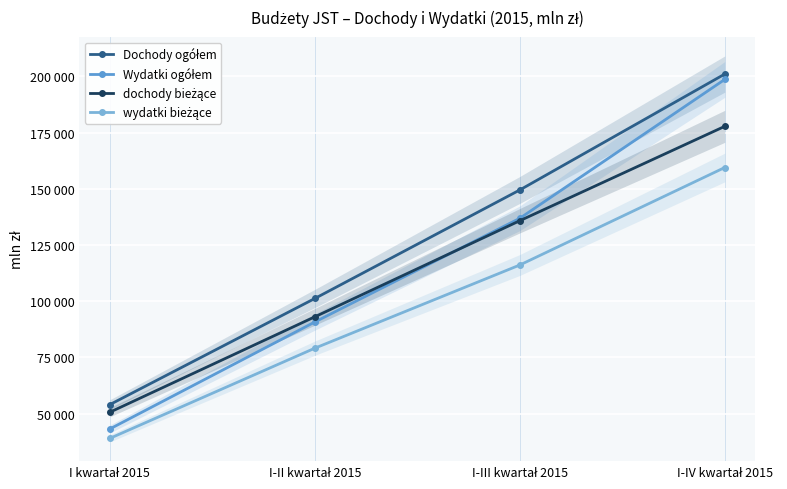

At which label does dochody bieżące reach its minimum?

I kwartał 2015